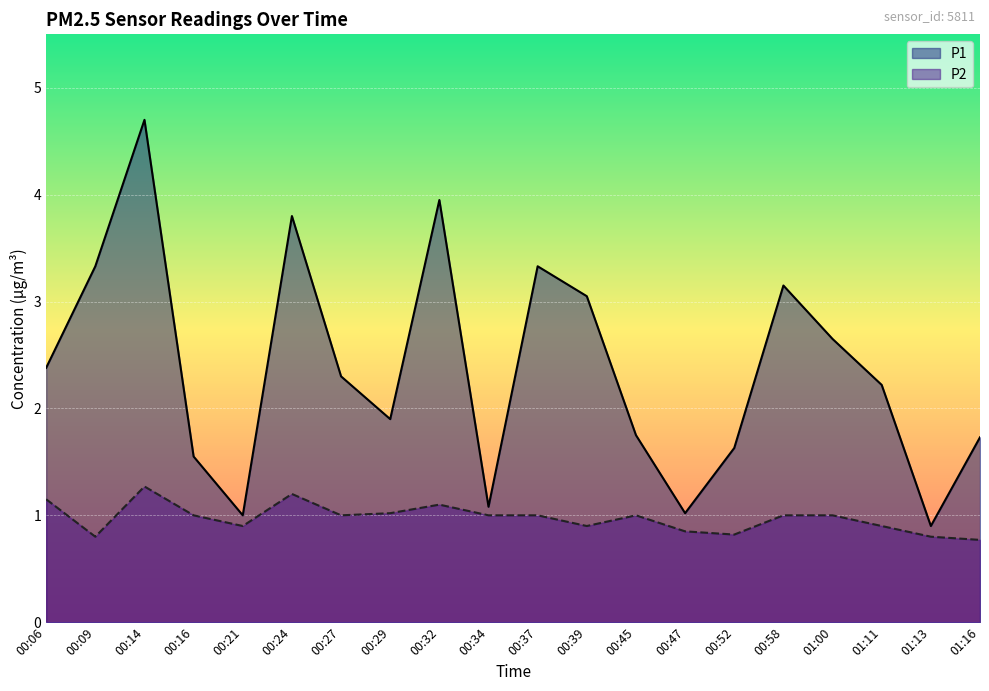

The value of P2 at 00:29 is 1.6. True or false?

False